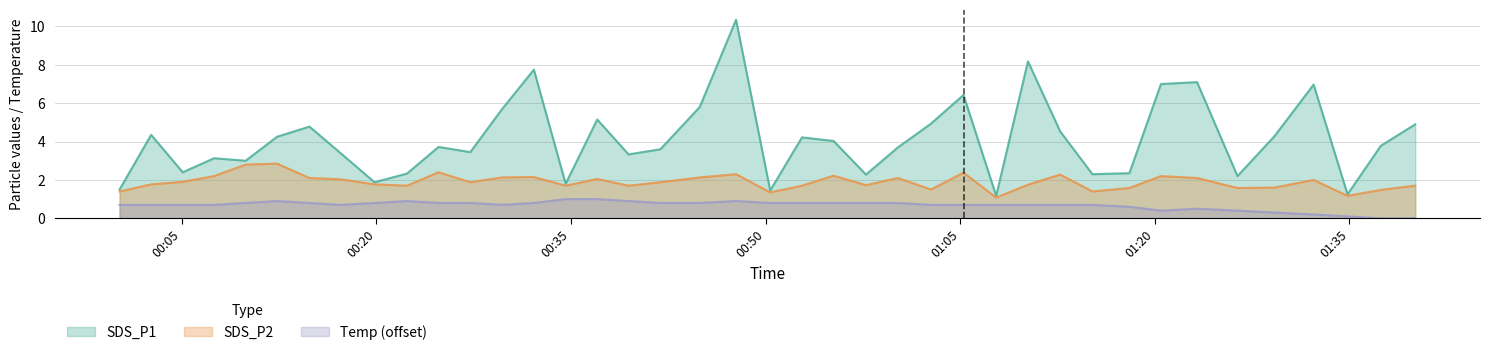

Reading left to right, list all the values displayed in this chart.

SDS_P1: 1.5	4.3	2.4	3.1	3.0	4.2	4.8	3.4	1.9	2.3	3.7	3.5	5.7	7.8	1.8	5.2	3.3	3.6	5.8	10.3	1.4	4.2	4.0	2.3	3.7	4.9	6.4	1.2	8.2	4.5	2.3	2.4	7.0	7.1	2.2	4.3	7.0	1.2	3.8	4.9
SDS_P2: 1.4	1.8	1.9	2.2	2.8	2.9	2.1	2.0	1.8	1.7	2.4	1.9	2.1	2.1	1.7	2.0	1.7	1.9	2.1	2.3	1.4	1.7	2.2	1.7	2.1	1.5	2.4	1.1	1.8	2.3	1.4	1.6	2.2	2.1	1.6	1.6	2.0	1.2	1.5	1.7
Temp: 0.7	0.7	0.7	0.7	0.8	0.9	0.8	0.7	0.8	0.9	0.8	0.8	0.7	0.8	1.0	1.0	0.9	0.8	0.8	0.9	0.8	0.8	0.8	0.8	0.8	0.7	0.7	0.7	0.7	0.7	0.7	0.6	0.4	0.5	0.4	0.3	0.2	0.1	0.0	0.0